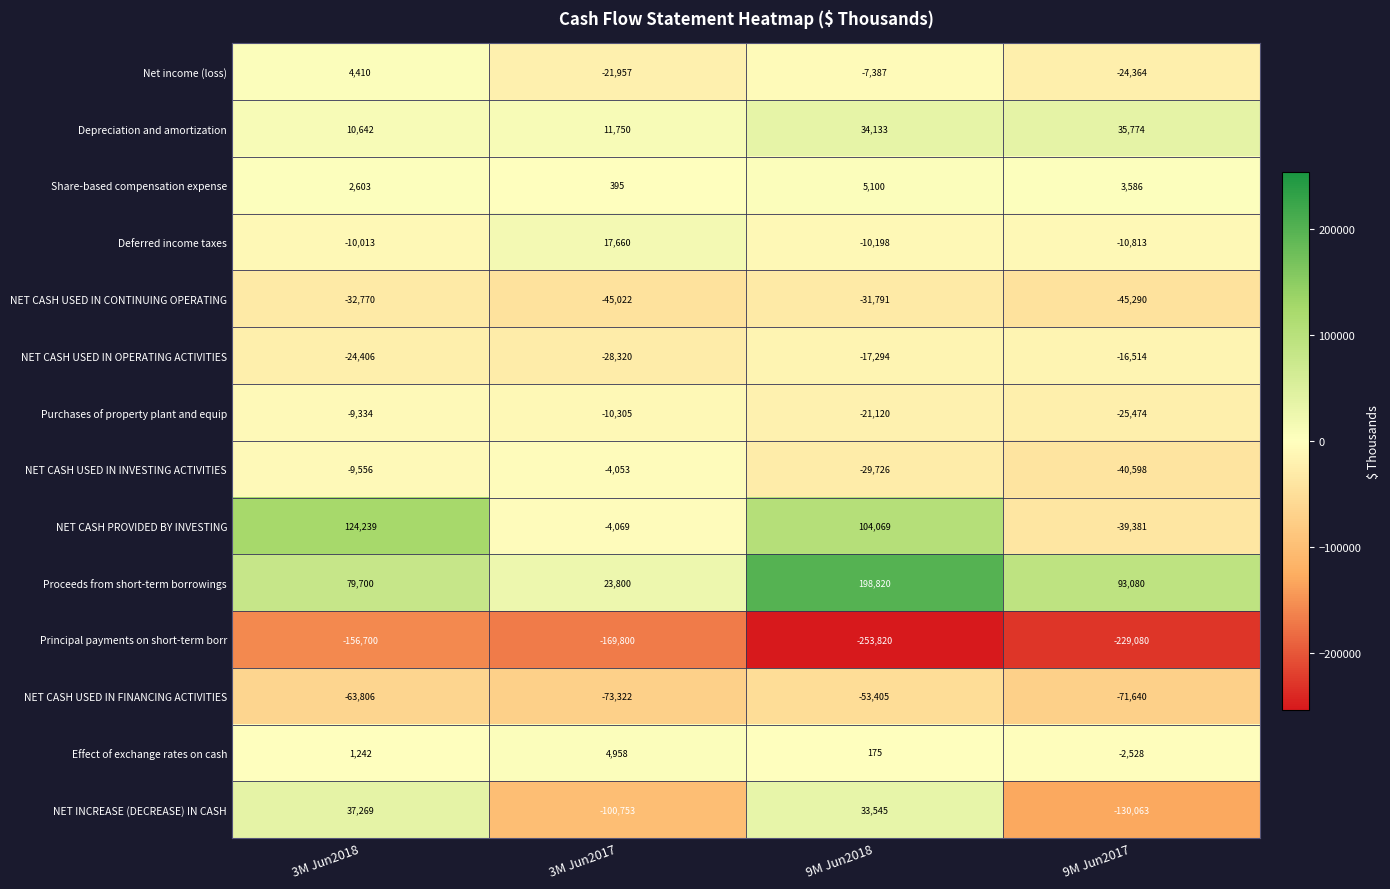

Which label corresponds to the smallest value in the chart?

9M Jun2018